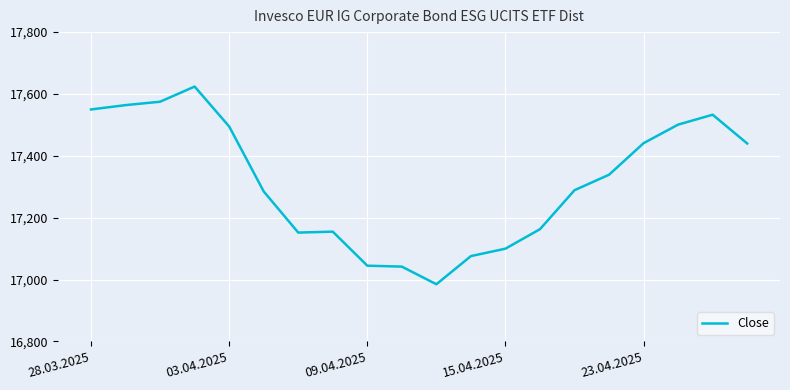

What is the difference between the maximum and minimum values?

639